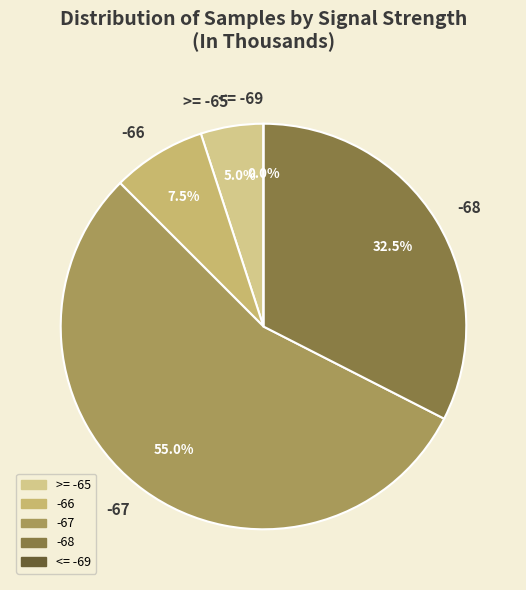

Does 3 represent more than half of the total?

No